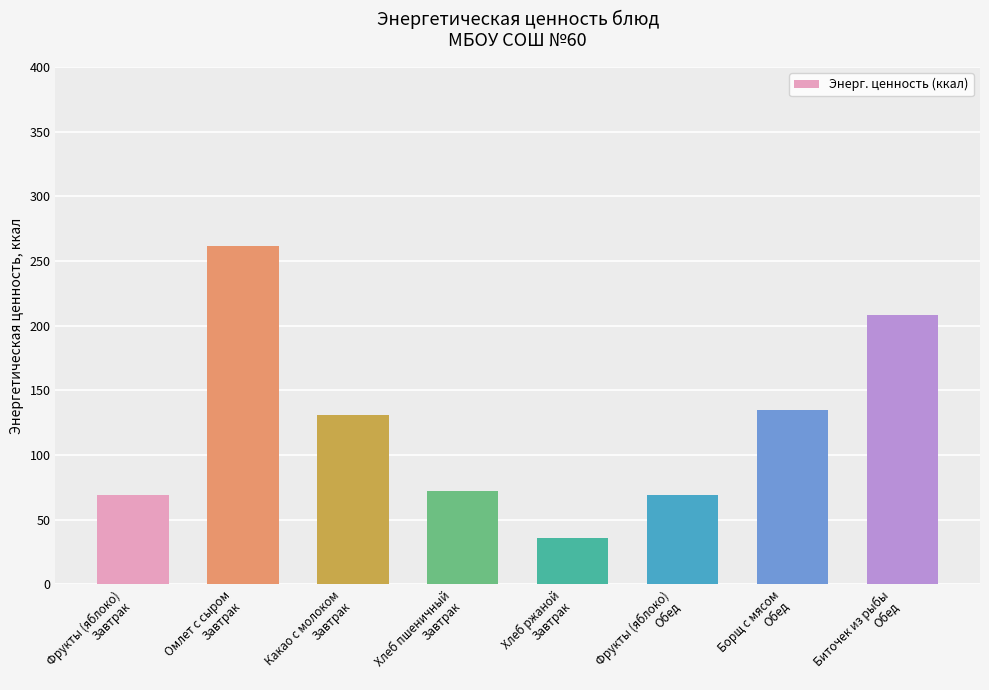

Count the number of categories in the chart.

8